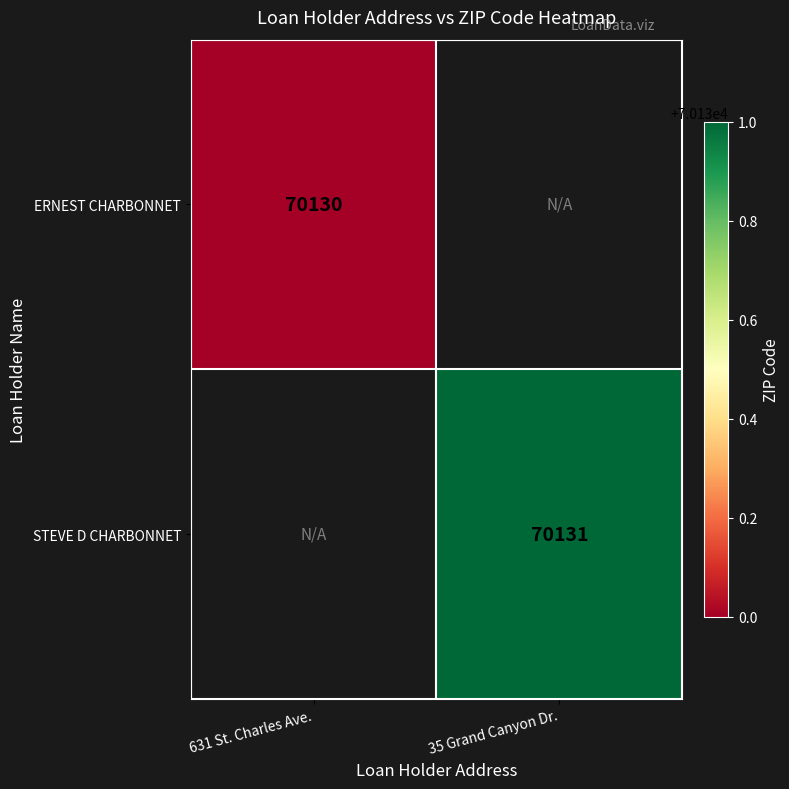

At how many categories does at least one series exceed 70130?

1